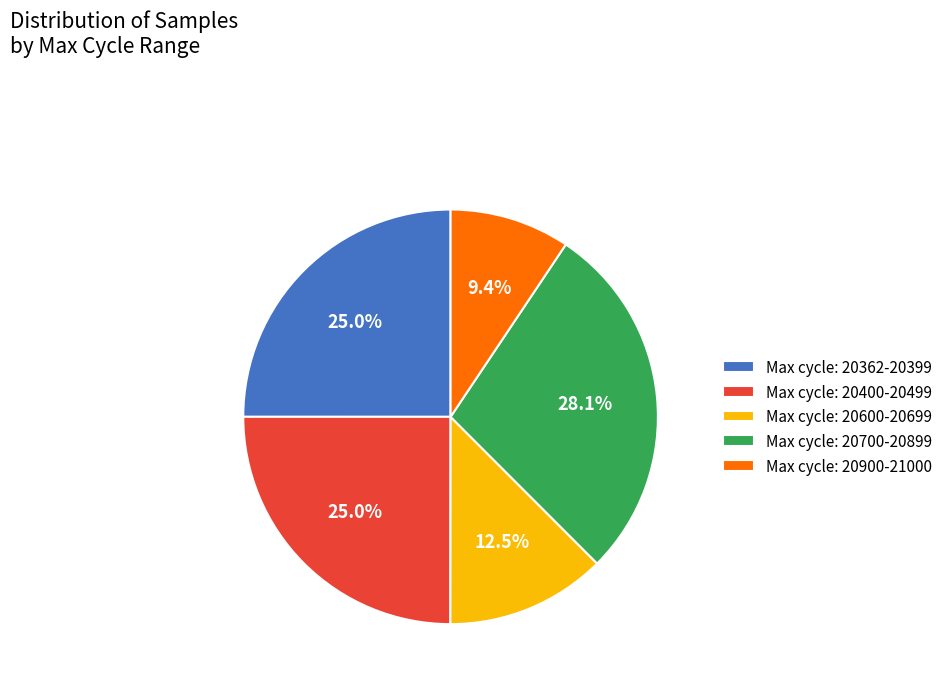

Does any single category account for the majority?

No